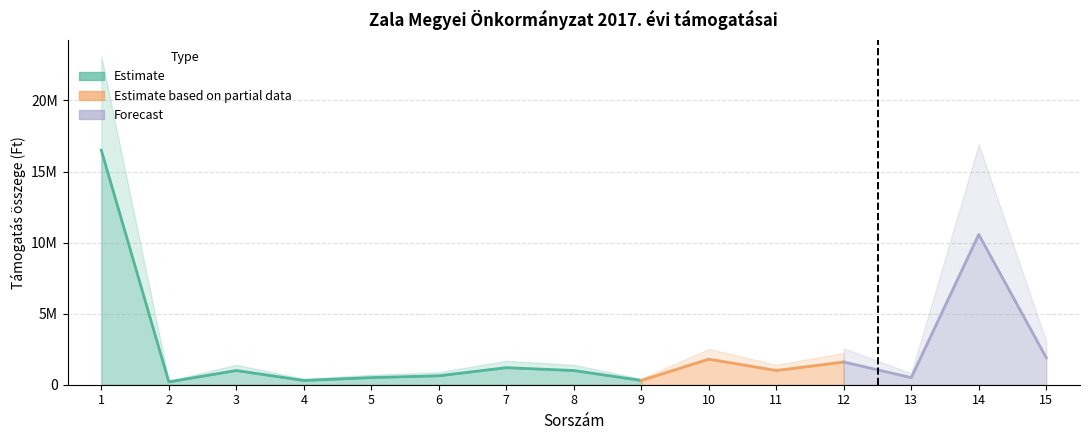

Where is the data nearest to the value 8350000?

14